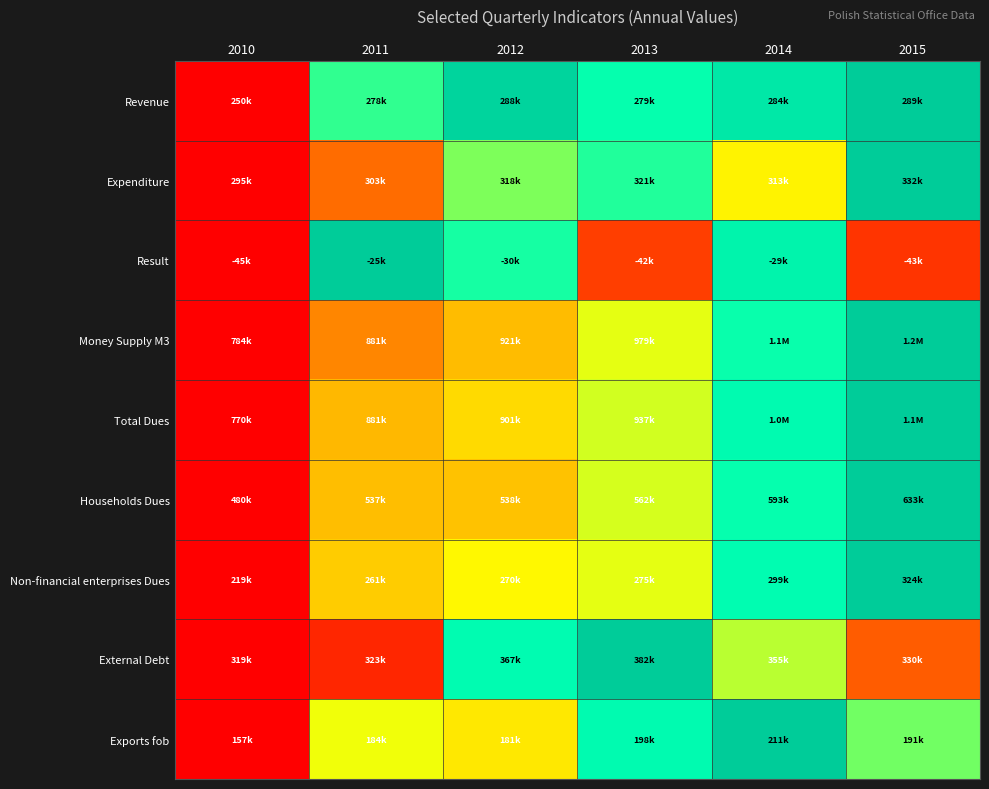

Reading right to left, transcribe all the data shown in this chart.

Revenue: 2015=1.0	2014=0.9	2013=0.7	2012=1.0	2011=0.7	2010=0.0
Expenditure: 2015=1.0	2014=0.5	2013=0.7	2012=0.6	2011=0.2	2010=0.0
Result: 2015=0.1	2014=0.8	2013=0.1	2012=0.7	2011=1.0	2010=0.0
Money Supply M3: 2015=1.0	2014=0.7	2013=0.5	2012=0.4	2011=0.3	2010=0.0
Total Dues: 2015=1.0	2014=0.8	2013=0.5	2012=0.4	2011=0.4	2010=0.0
Households Dues: 2015=1.0	2014=0.7	2013=0.5	2012=0.4	2011=0.4	2010=0.0
Non-financial enterprises Dues: 2015=1.0	2014=0.8	2013=0.5	2012=0.5	2011=0.4	2010=0.0
External Debt: 2015=0.2	2014=0.6	2013=1.0	2012=0.8	2011=0.1	2010=0.0
Exports fob: 2015=0.6	2014=1.0	2013=0.8	2012=0.5	2011=0.5	2010=0.0